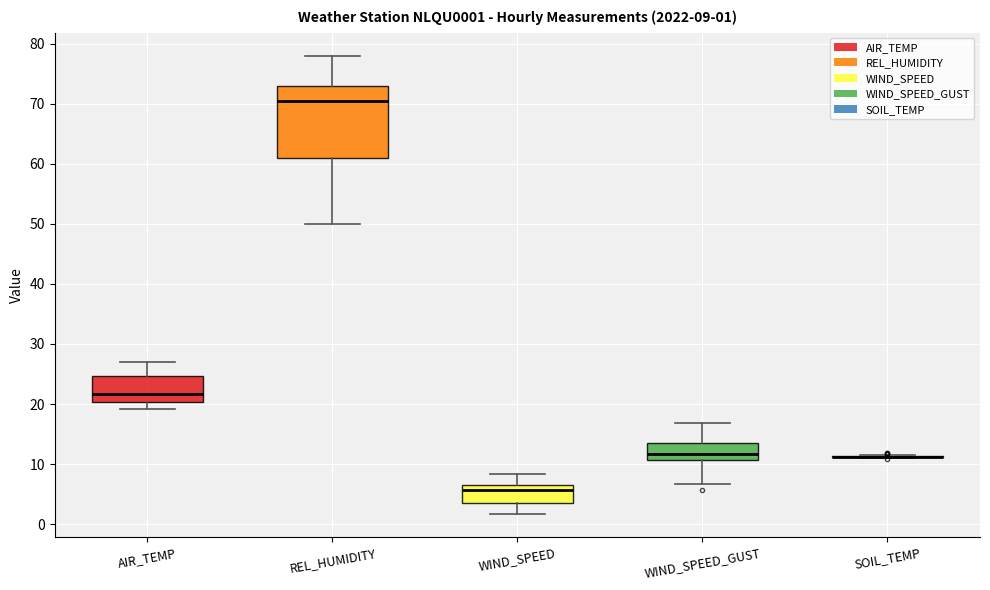

Which box is the tallest, from its lower edge to its upper edge?

REL_HUMIDITY